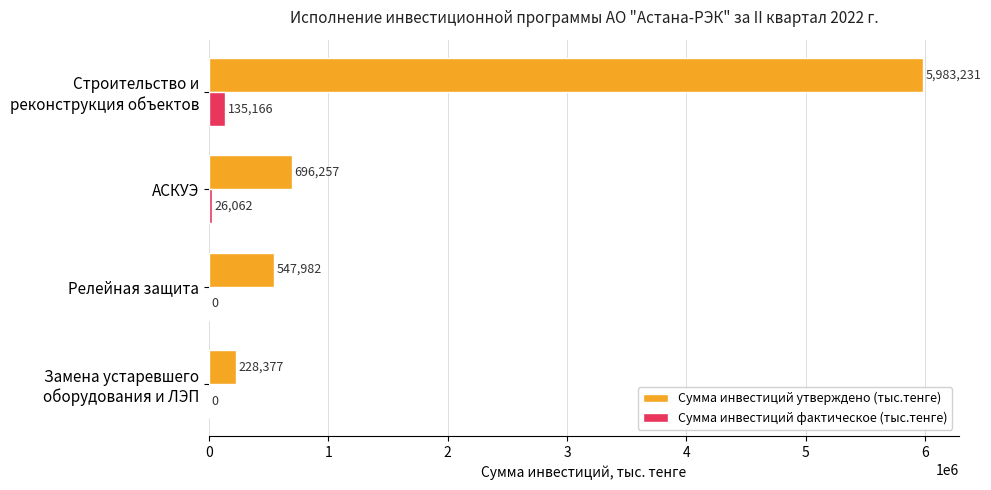

Which series has the widest spread of values?

Сумма инвестиций утверждено (тыс.тенге)